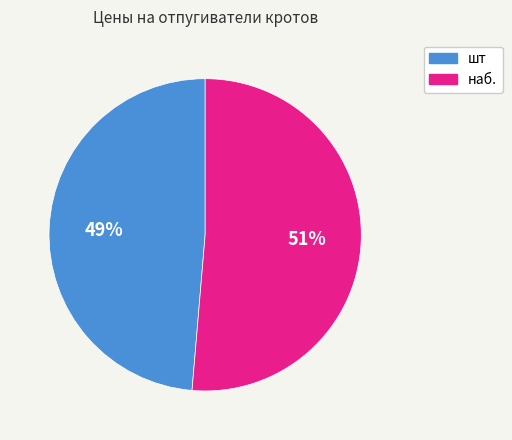

Is there a majority slice in this chart?

Yes